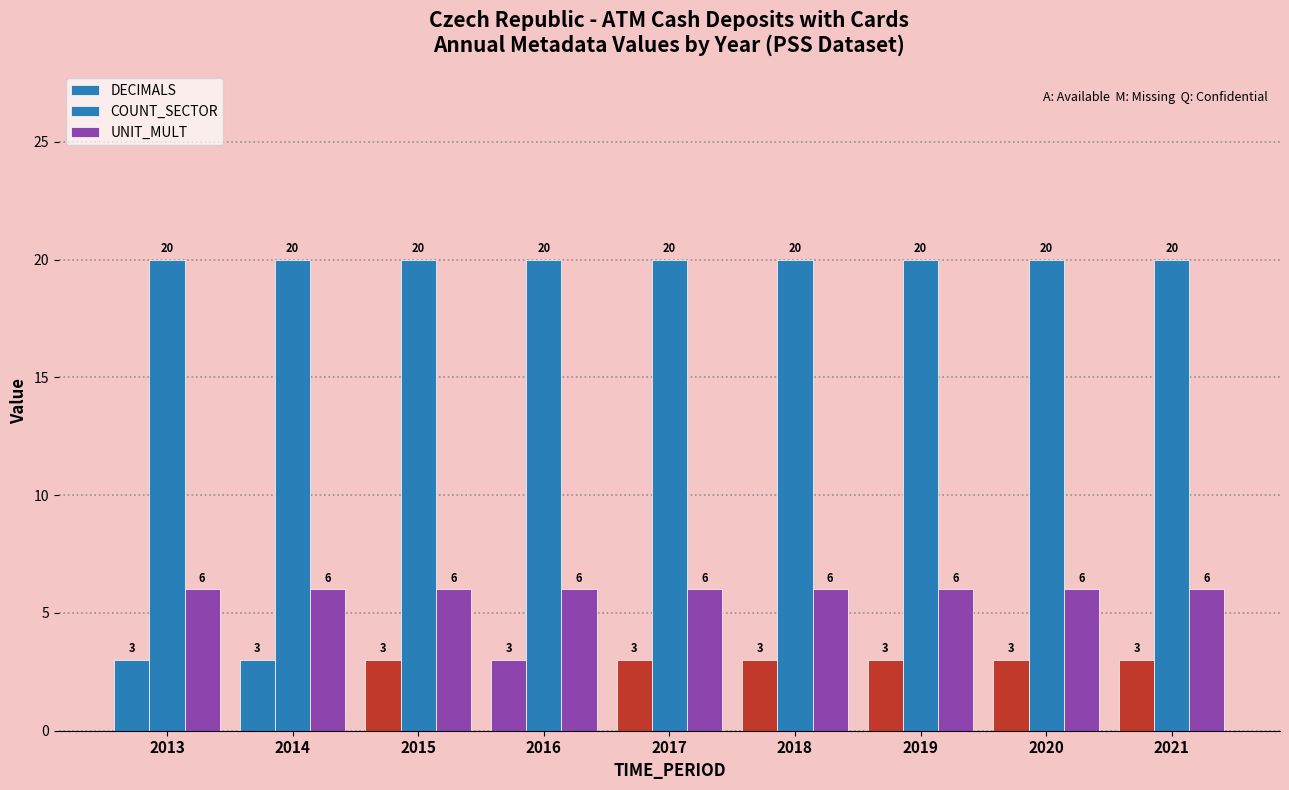

List the series in order of their peak value, lowest first.

DECIMALS, UNIT_MULT, COUNT_SECTOR